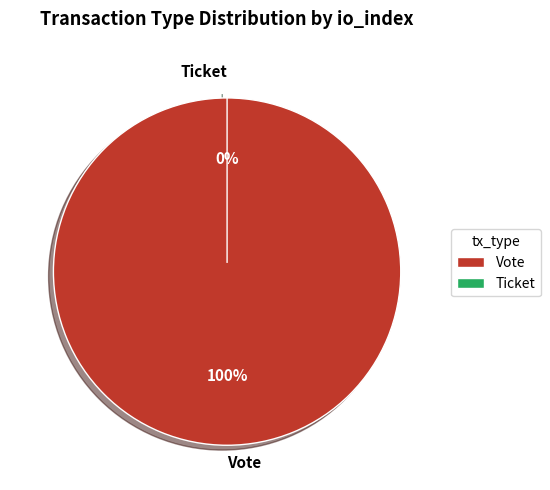

Which category accounts for the majority?

Vote